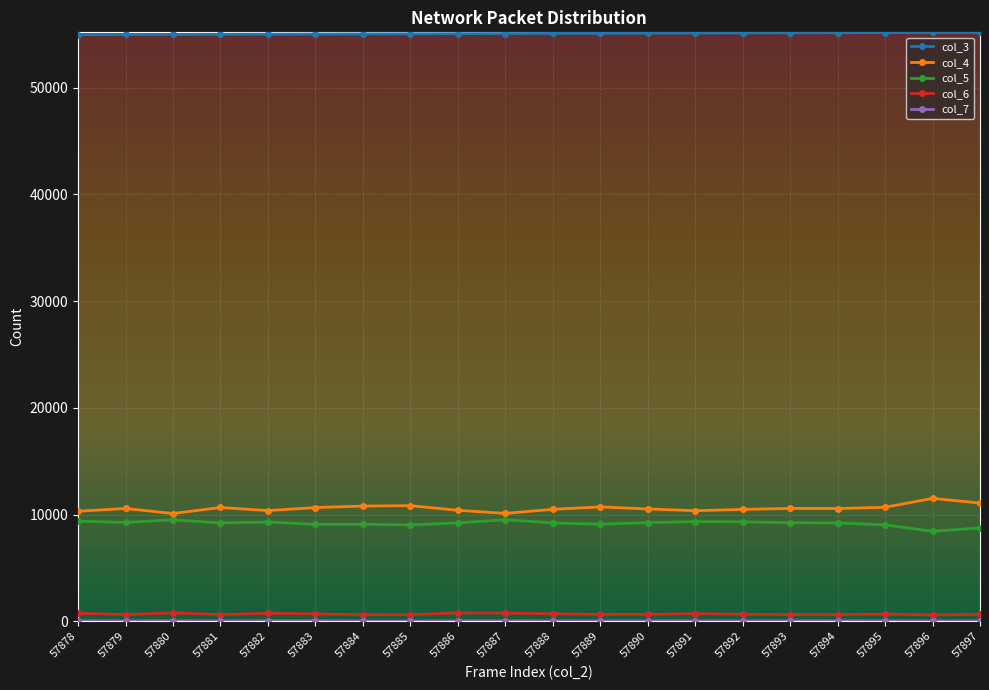

The value of col_3 at 57890 is 35658. True or false?

False